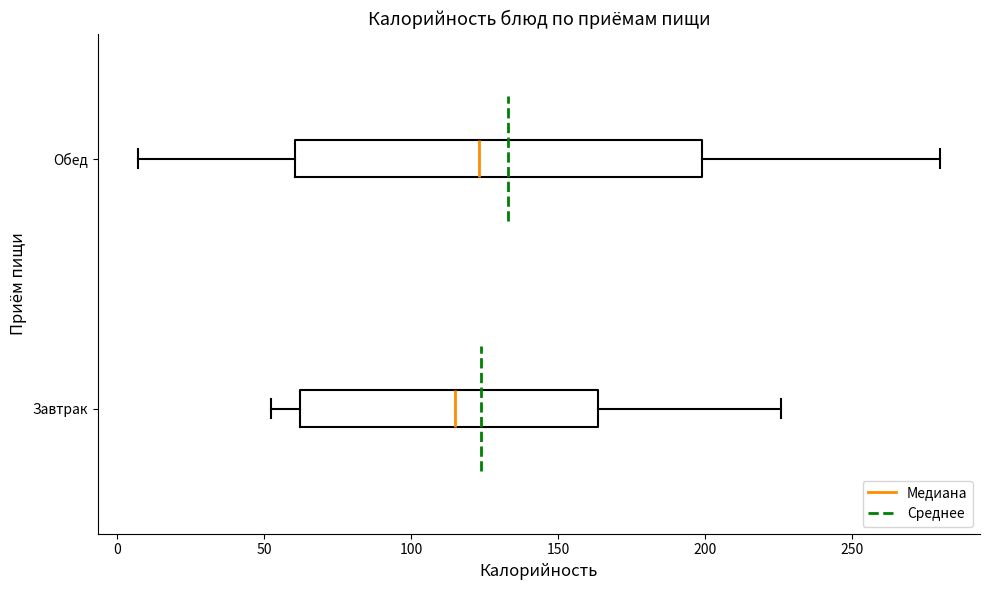

Comparing the boxes themselves (not the whiskers), which one is the widest?

Обед